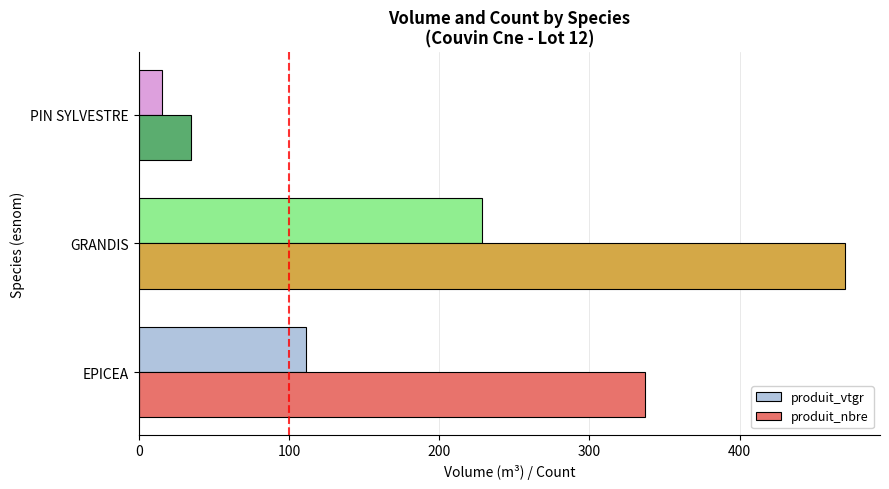

At which category is the sum across all series the highest?

GRANDIS